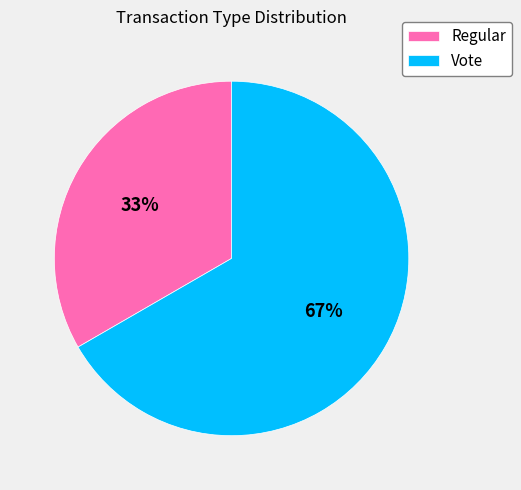

Does any single category account for the majority?

Yes